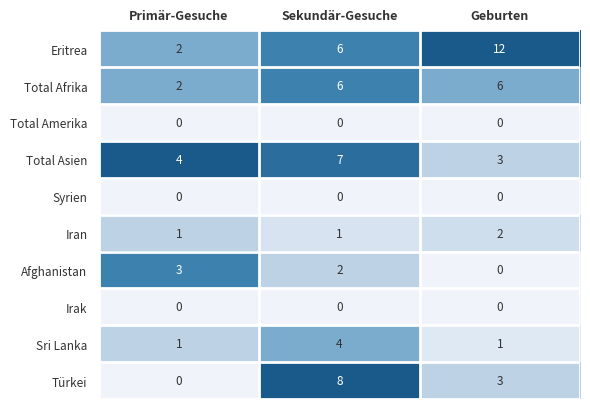

What is the greatest value displayed?

12